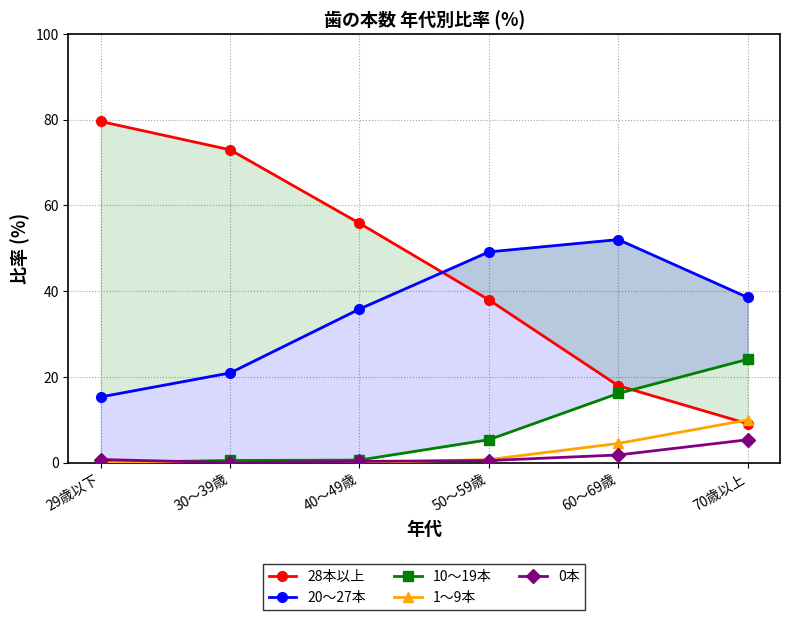

Rank the categories by 1～9本 value from lowest to highest.

29歳以下, 30～39歳, 40～49歳, 50～59歳, 60～69歳, 70歳以上